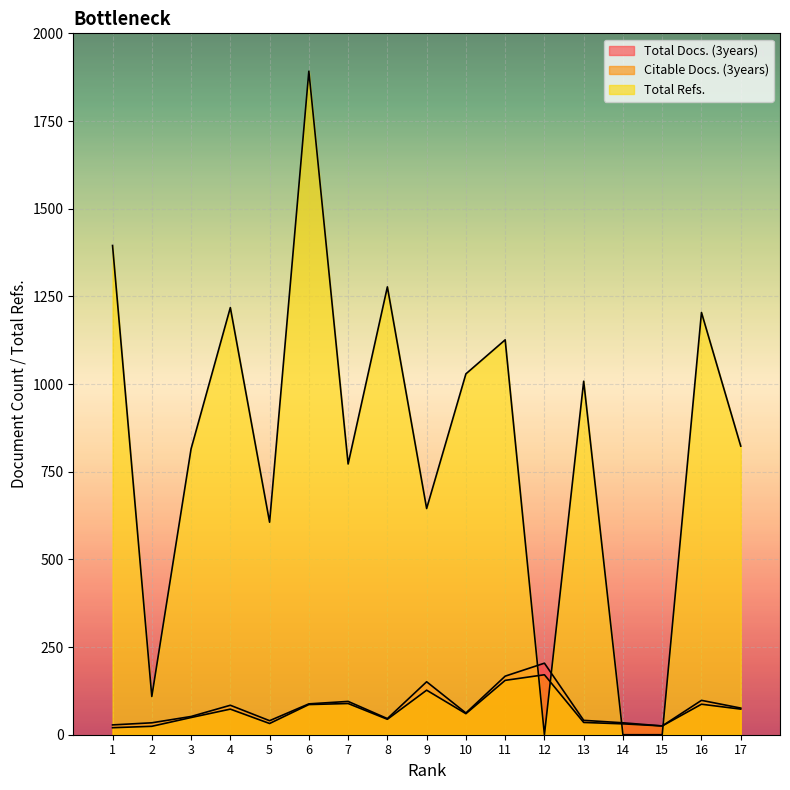

What is the value of the Total Docs. (3years) point at the 4th from the left?

84